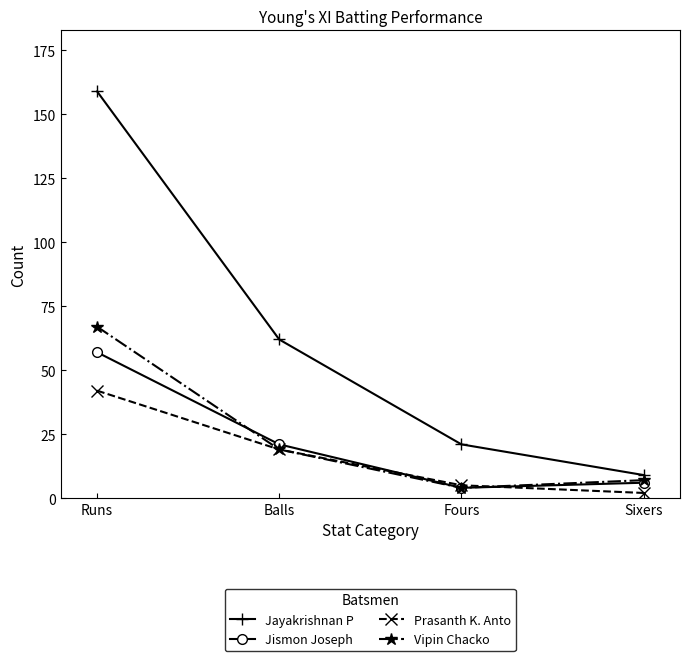

Reading right to left, what are all the values shown in this chart?

Jayakrishnan P: 9	21	62	159
Jismon Joseph: 6	4	21	57
Prasanth K. Anto: 2	5	19	42
Vipin Chacko: 7	4	19	67